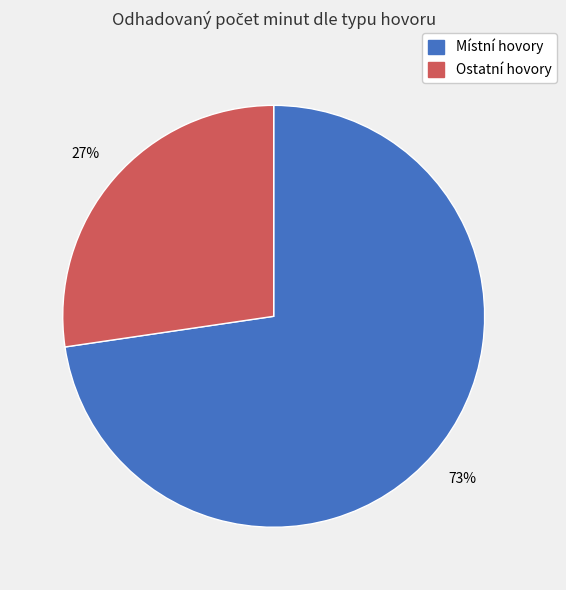

Which category accounts for the majority?

Místní hovory